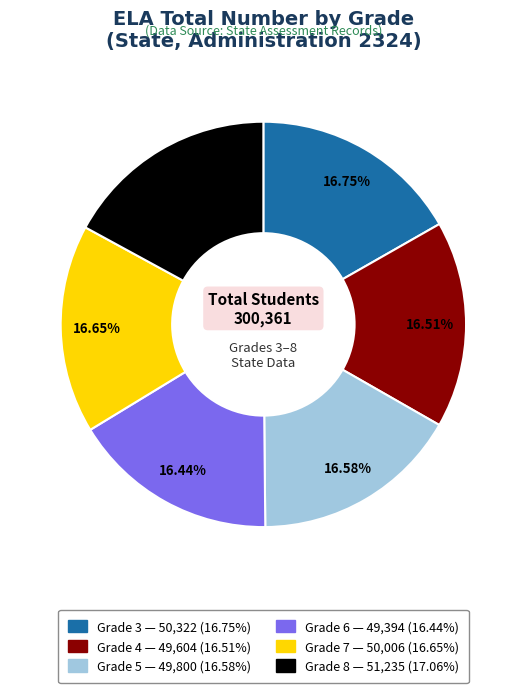

Between Grade 8 and Grade 6, which is larger?

Grade 8